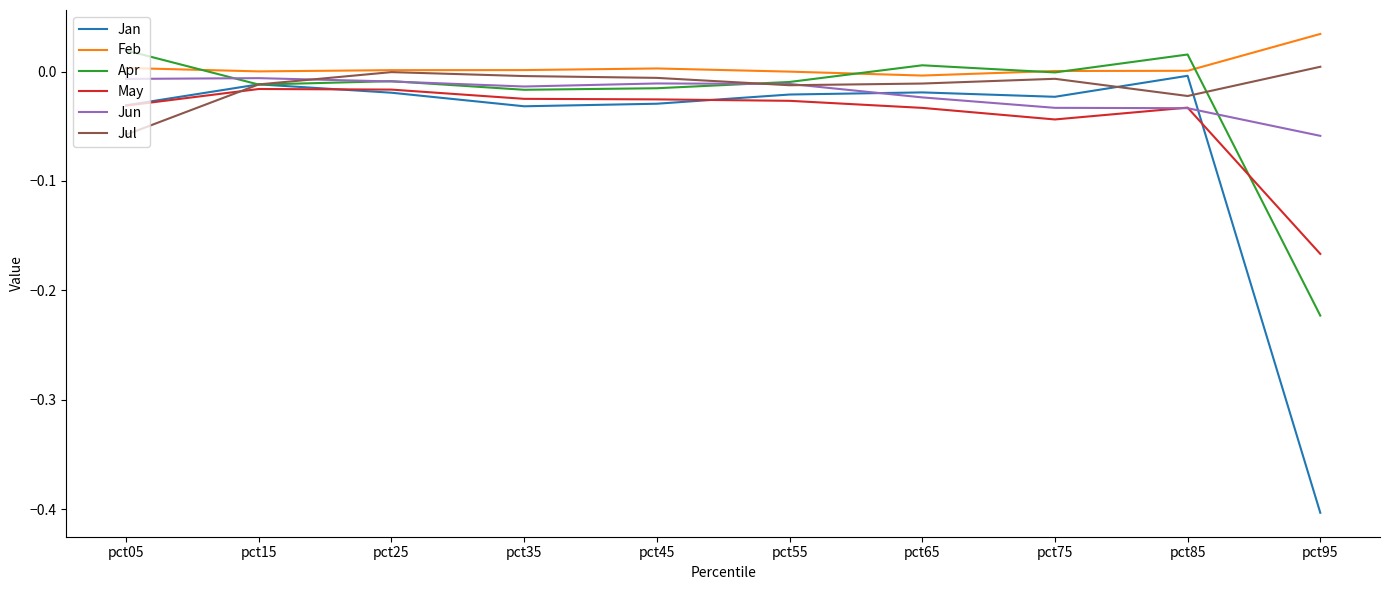

Rank the series at pct95 from highest to lowest value.

Feb, Jul, Jun, May, Apr, Jan